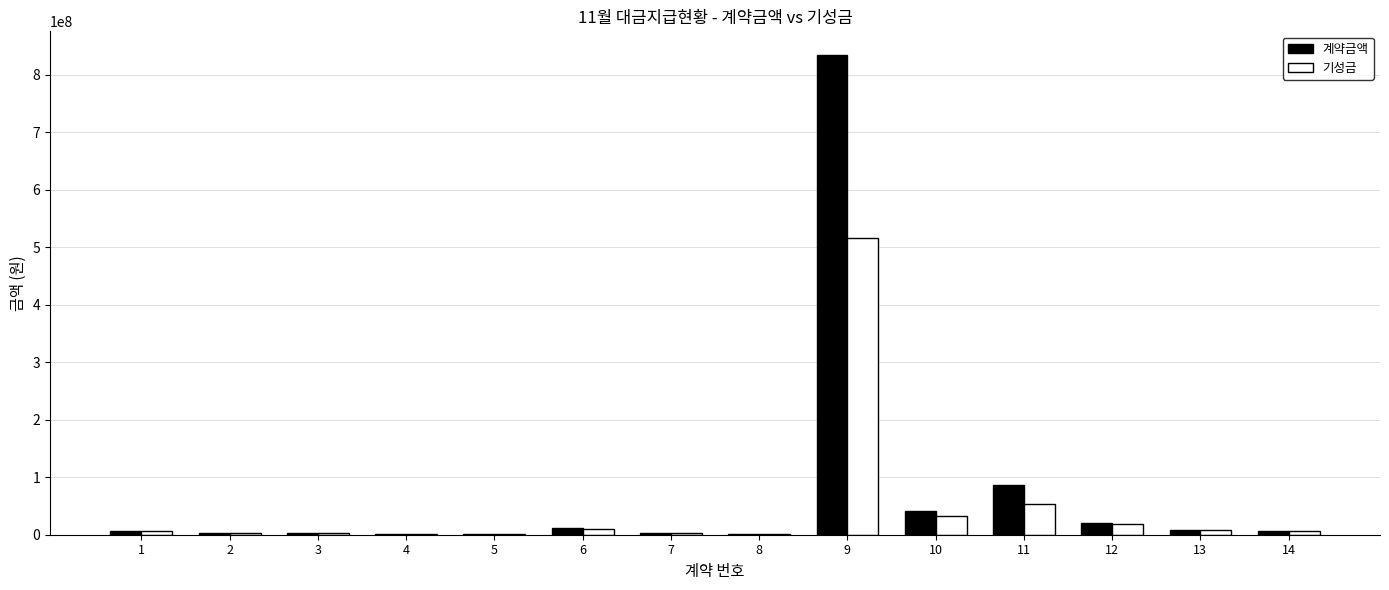

What is the sum of the 계약금액 values at 5 and 3?

3345600